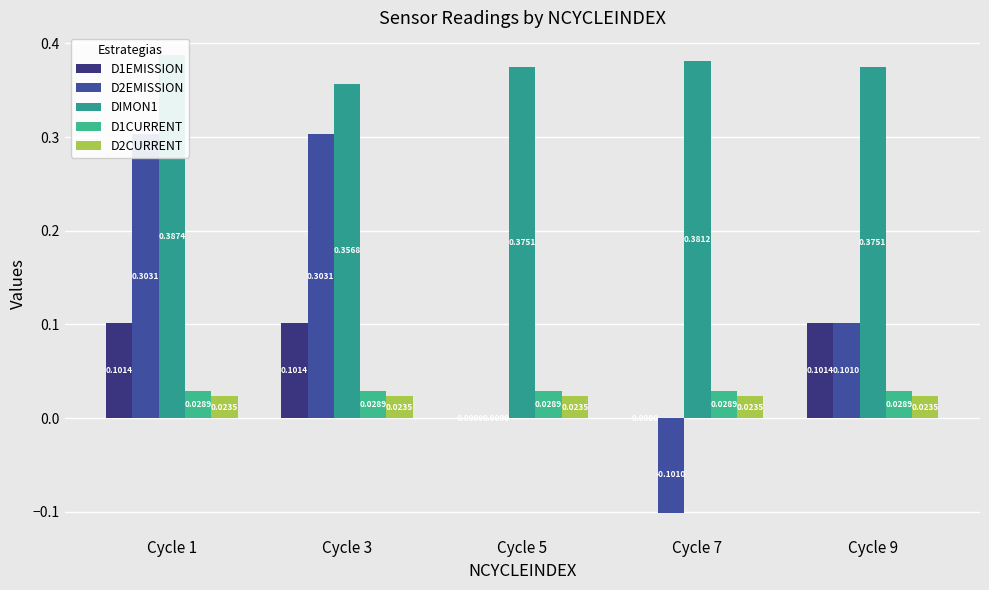

At which category is the sum across all series the highest?

Cycle 1